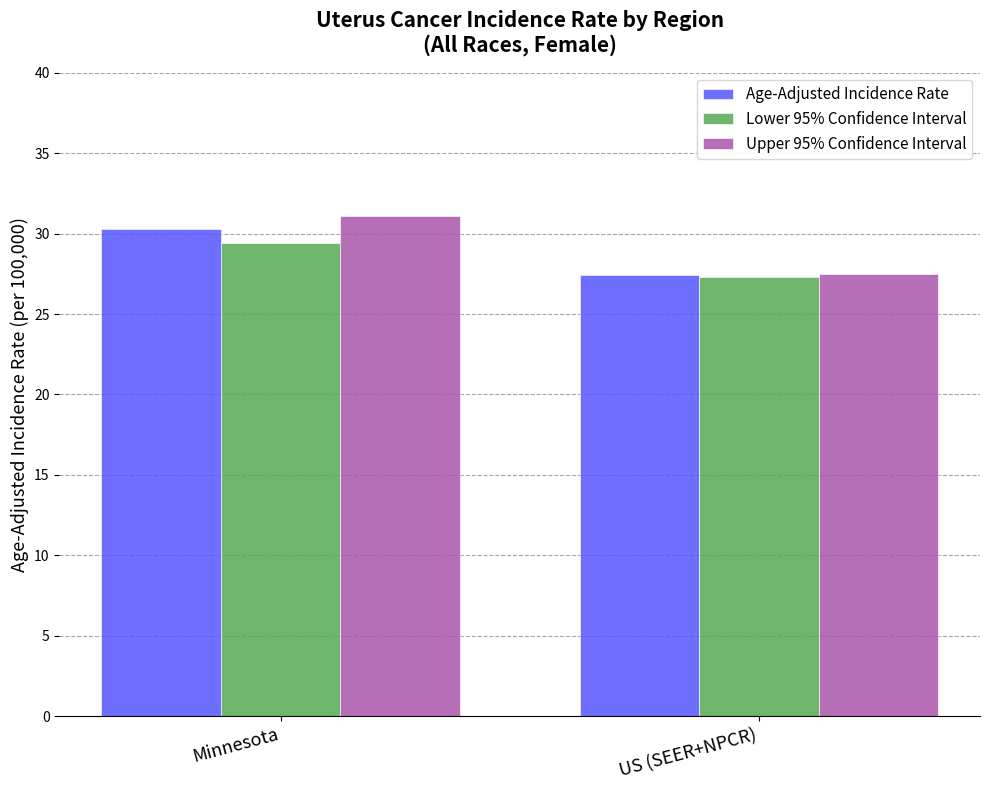

What is the minimum value shown in the chart?

27.3